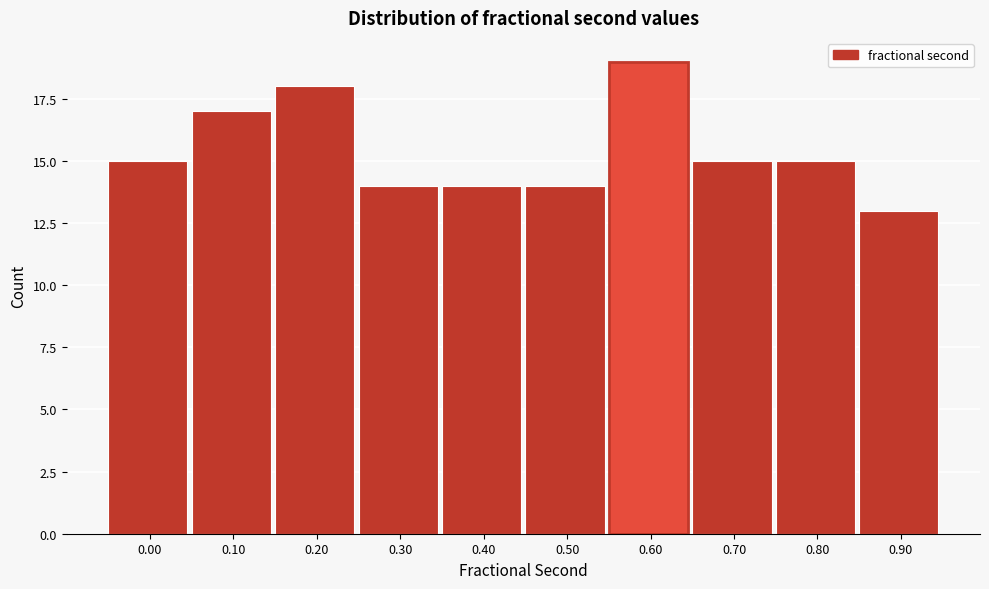

Reading left to right, extract all data points from this chart.

0.00=15	0.10=17	0.20=18	0.30=14	0.40=14	0.50=14	0.60=19	0.70=15	0.80=15	0.90=13